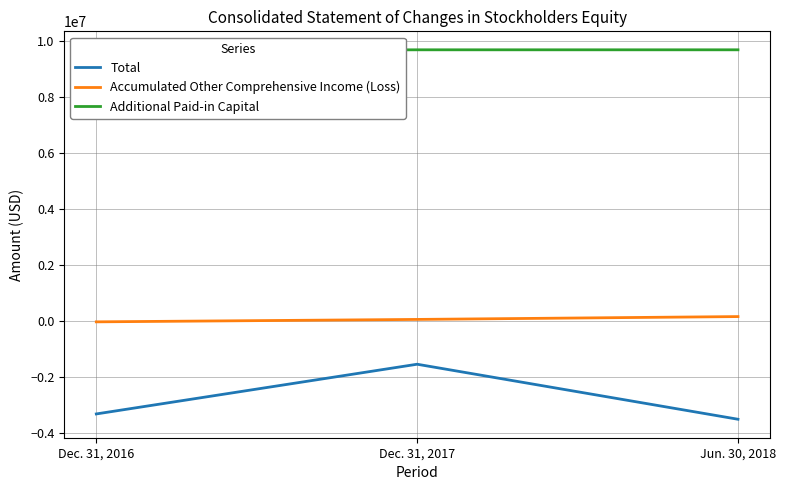

Rank the categories by Total value from lowest to highest.

Jun. 30, 2018, Dec. 31, 2016, Dec. 31, 2017